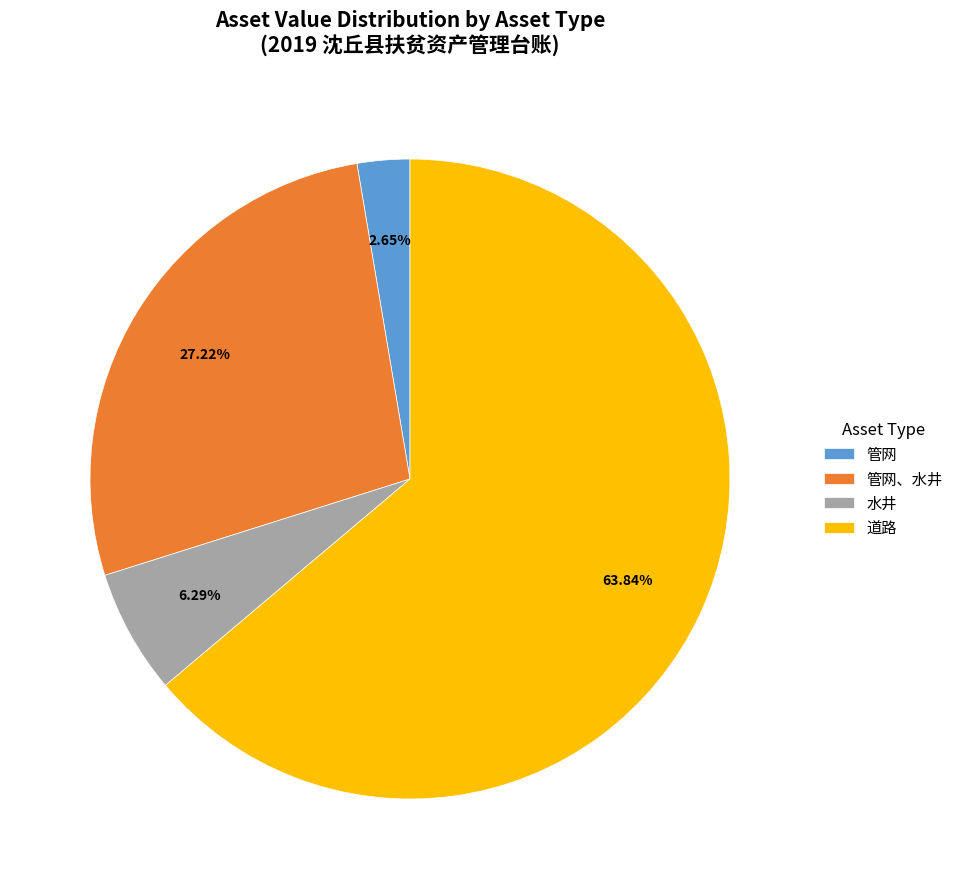

How many segments does this pie chart have?

4